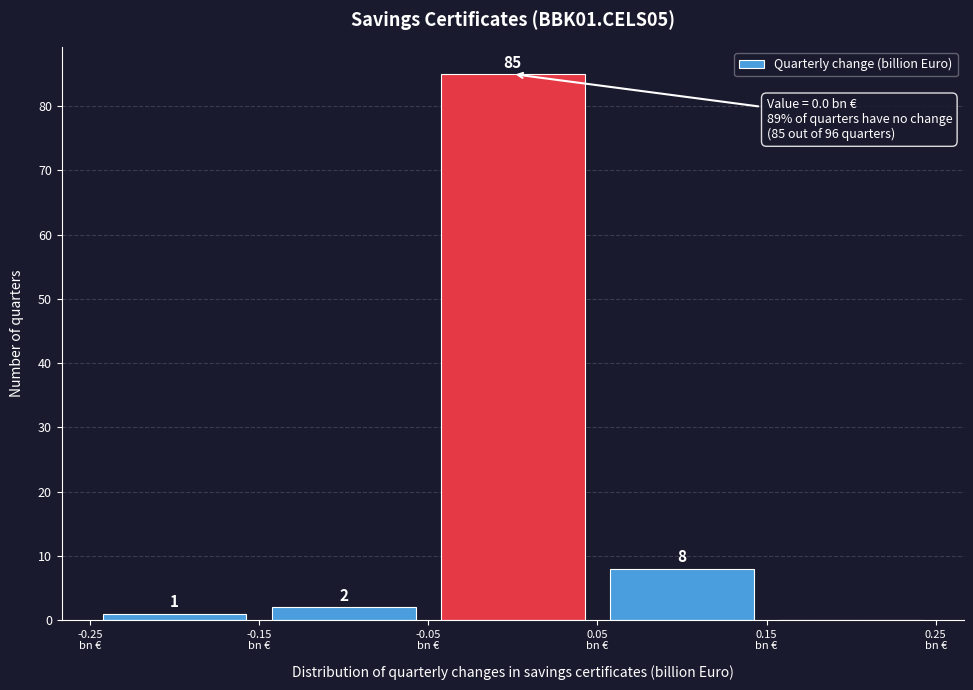

Which range on the x-axis has the tallest bar?

-0.05 to 0.05